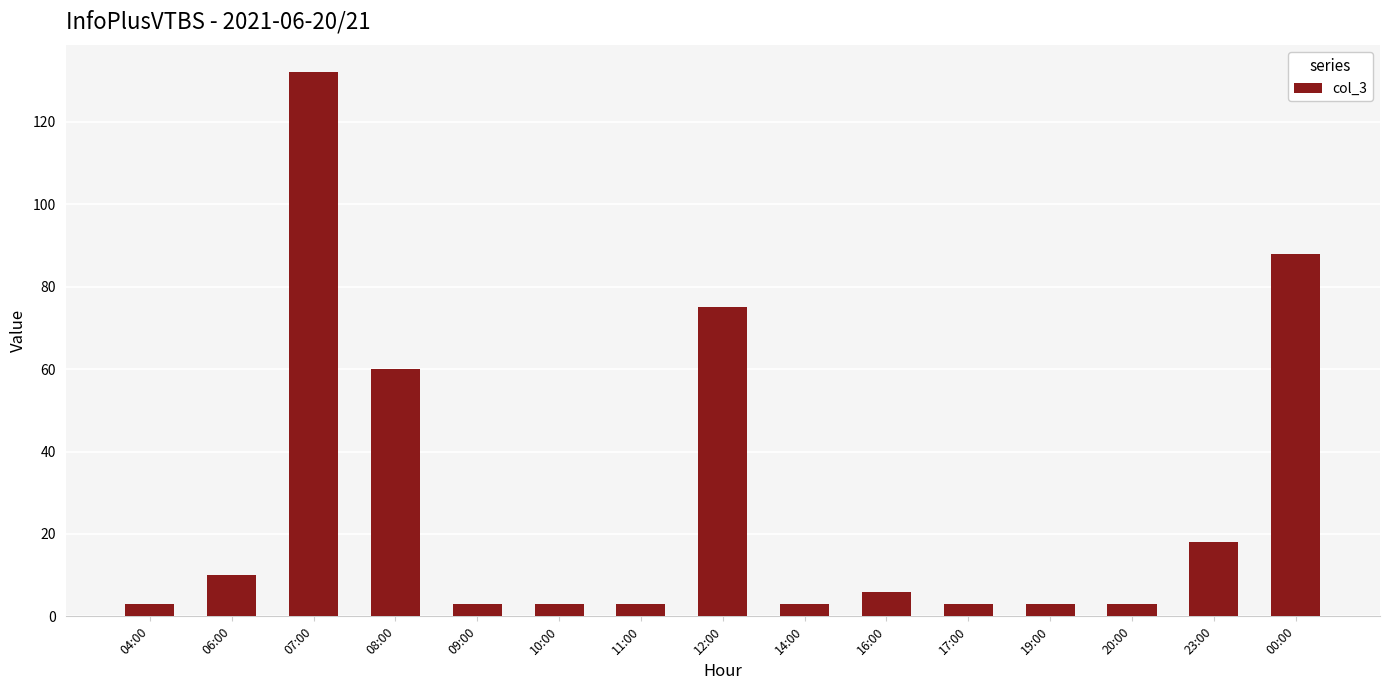

What is the value of the 5th bar from the left?

3